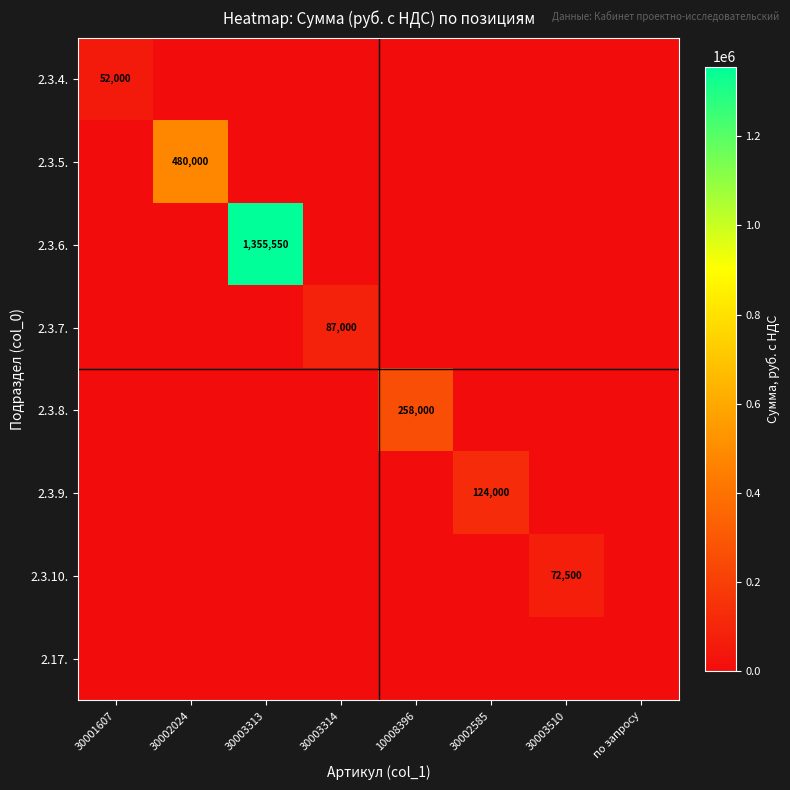

The value of 2.3.8. at 10008396 is 140130. True or false?

False